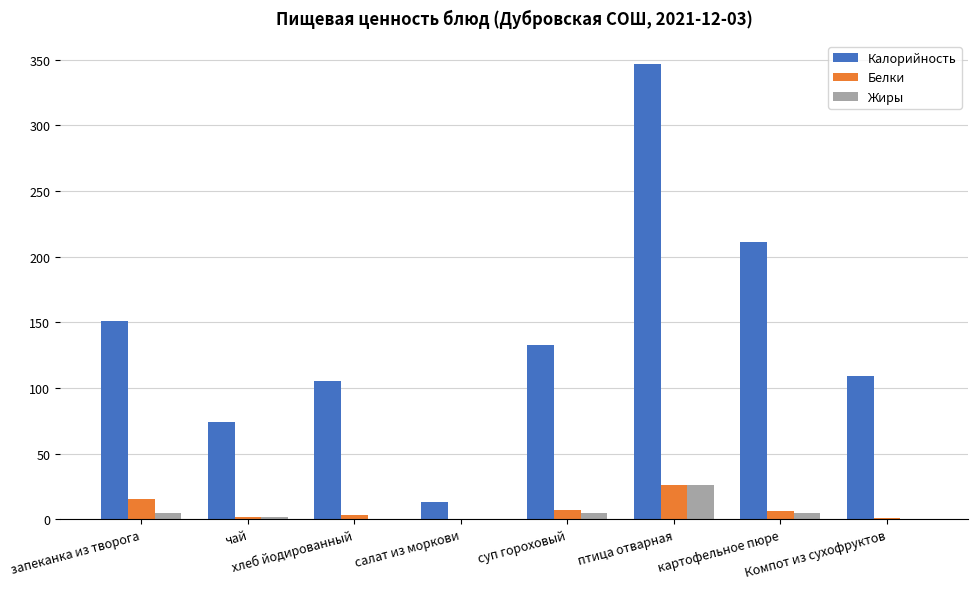

How many groups of bars are there?

8